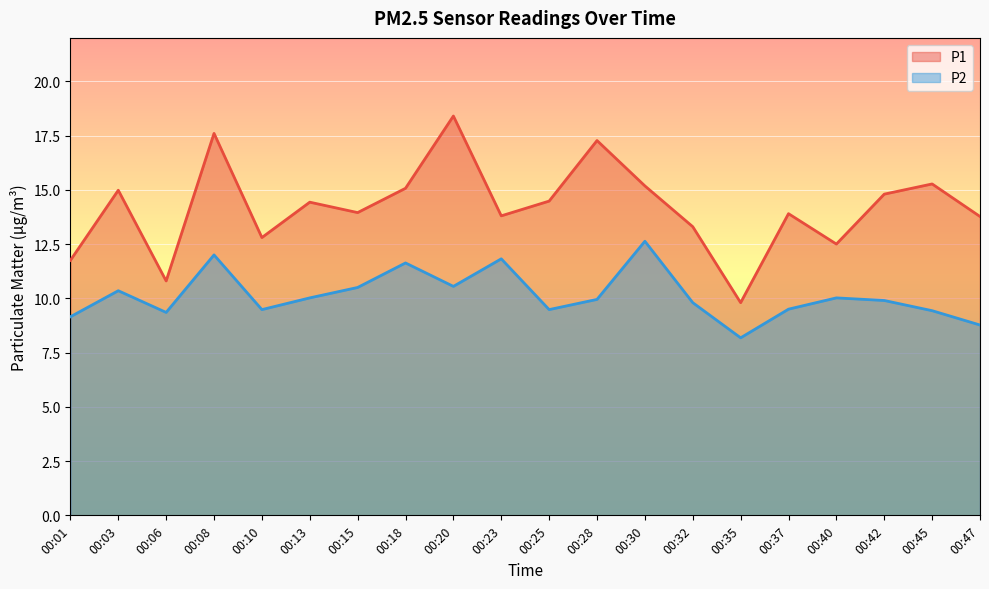

Reading right to left, extract all data points from this chart.

P1: 13.8	15.3	14.8	12.5	13.9	9.8	13.3	15.2	17.3	14.5	13.8	18.4	15.1	13.9	14.4	12.8	17.6	10.8	15.0	11.8
P2: 8.8	9.4	9.9	10.0	9.5	8.2	9.8	12.6	9.9	9.5	11.8	10.6	11.6	10.5	10.0	9.5	12.0	9.3	10.3	9.2